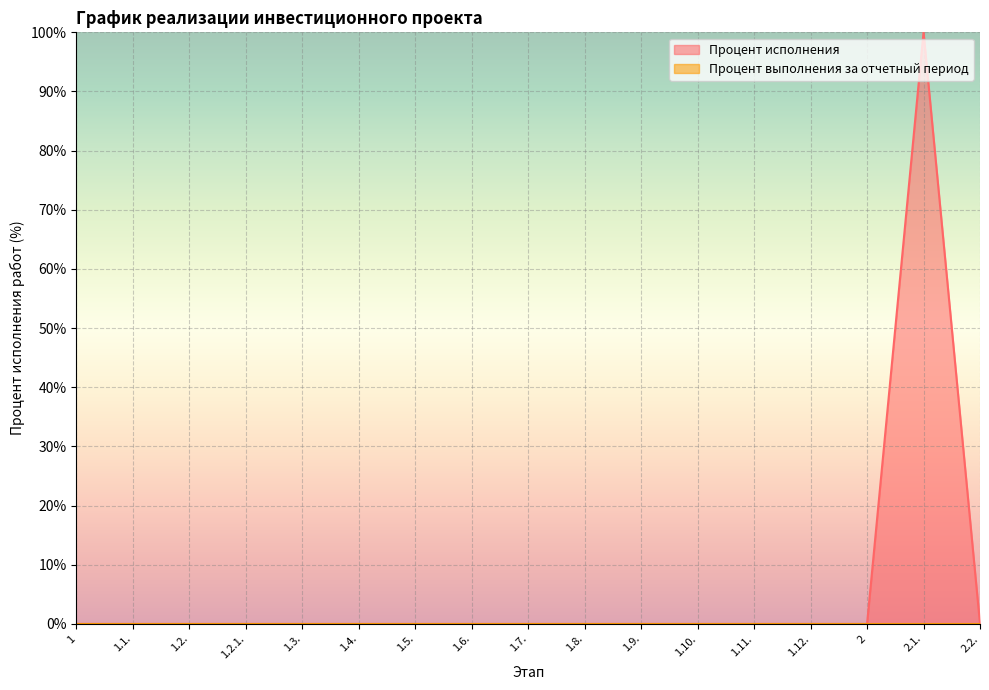

What is the maximum value shown in the chart?

100